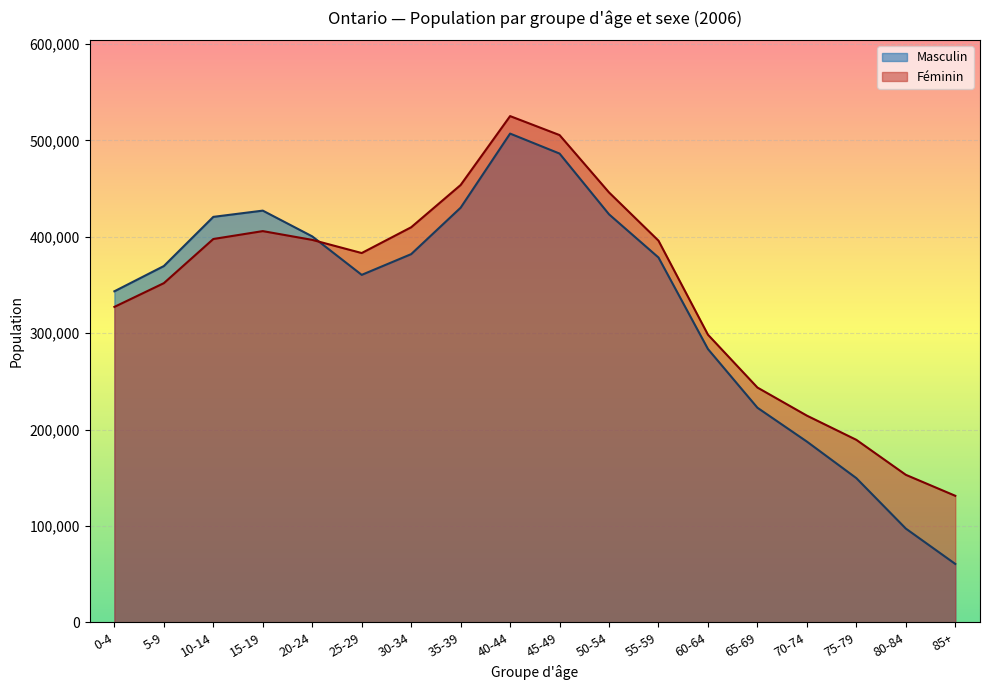

What are all the series names shown in the legend?

Masculin, Féminin